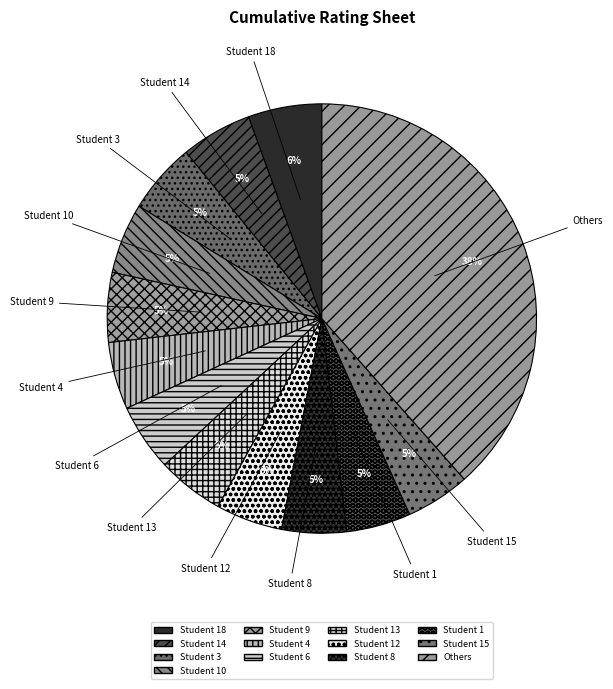

To the nearest percent, what percentage of the pie is Student 10?

5%